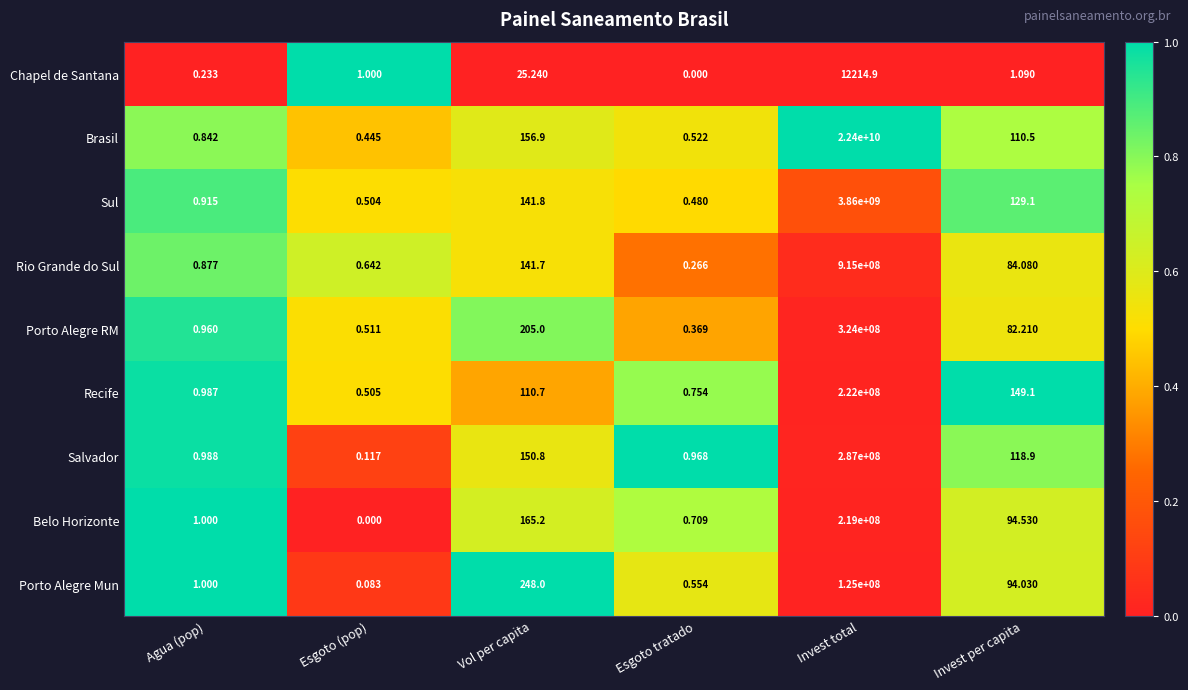

At which category is the sum across all series the highest?

Invest total